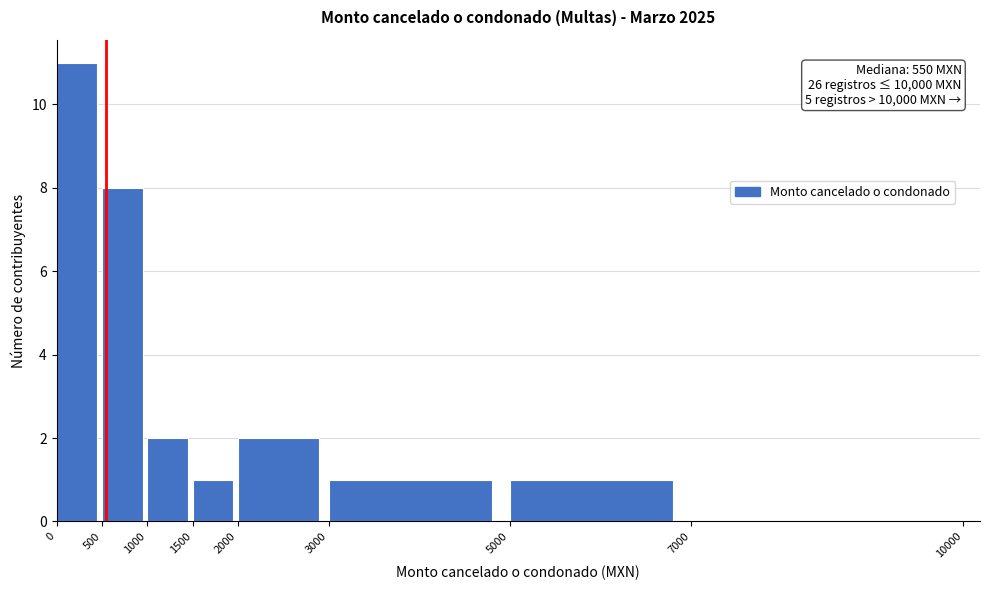

Over which range of the x-axis is the bar tallest?

0 to 500